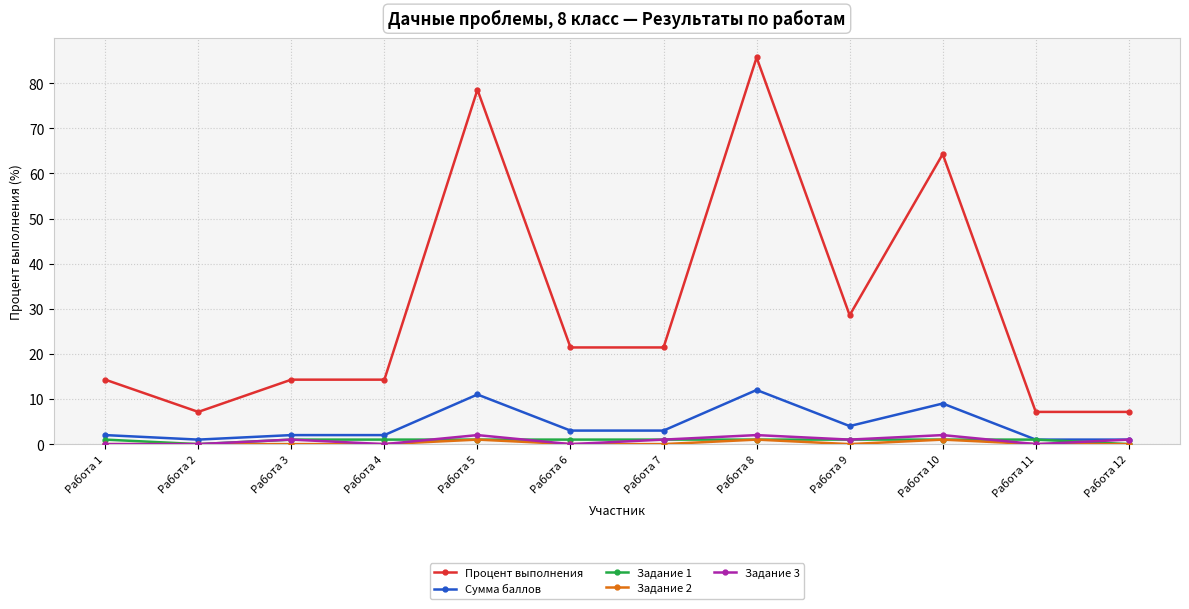

How many lines are shown in the chart?

5